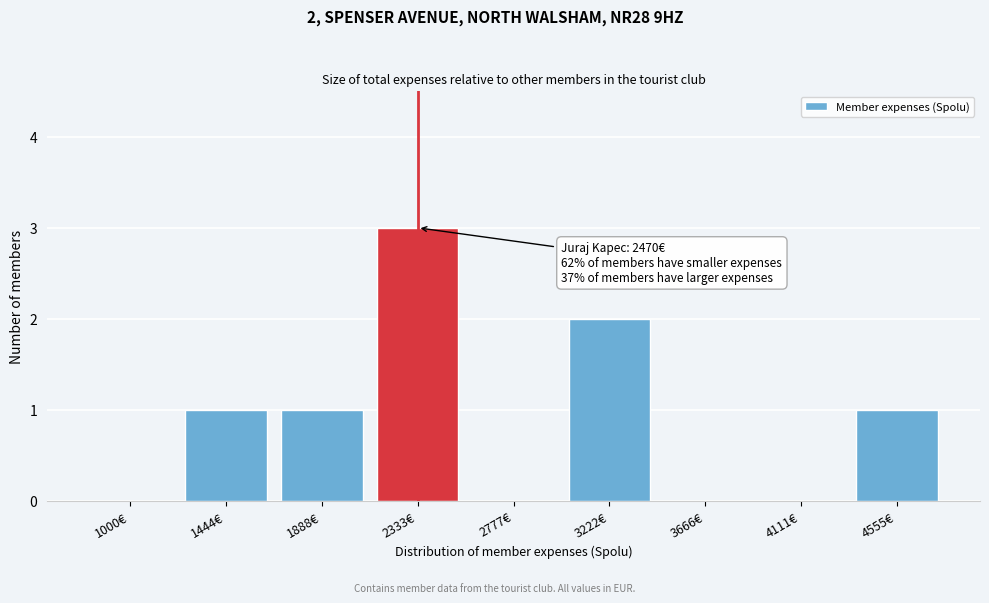

Reading right to left, what are all the values shown in this chart?

4555€=1	4111€=0	3666€=0	3222€=2	2777€=0	2333€=3	1888€=1	1444€=1	1000€=0